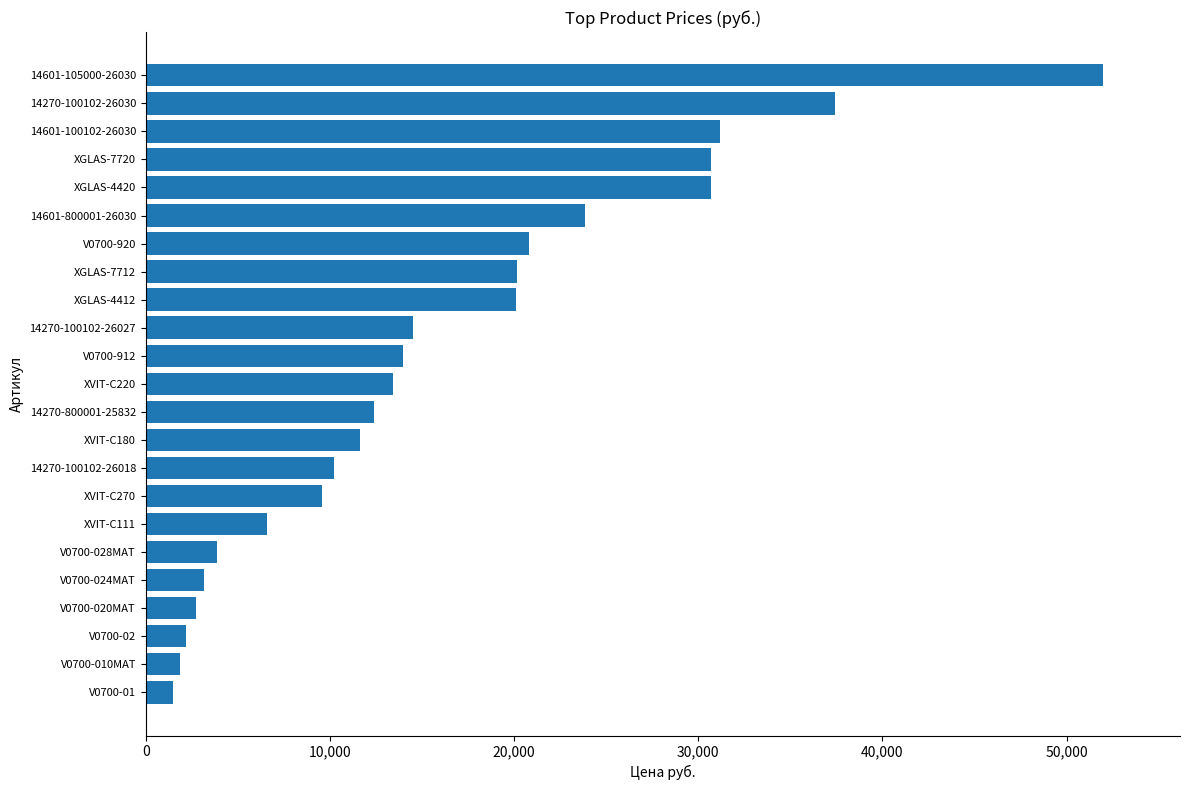

What is the ratio of the value at XVIT-C270 to the value at XVIT-C220?

0.7